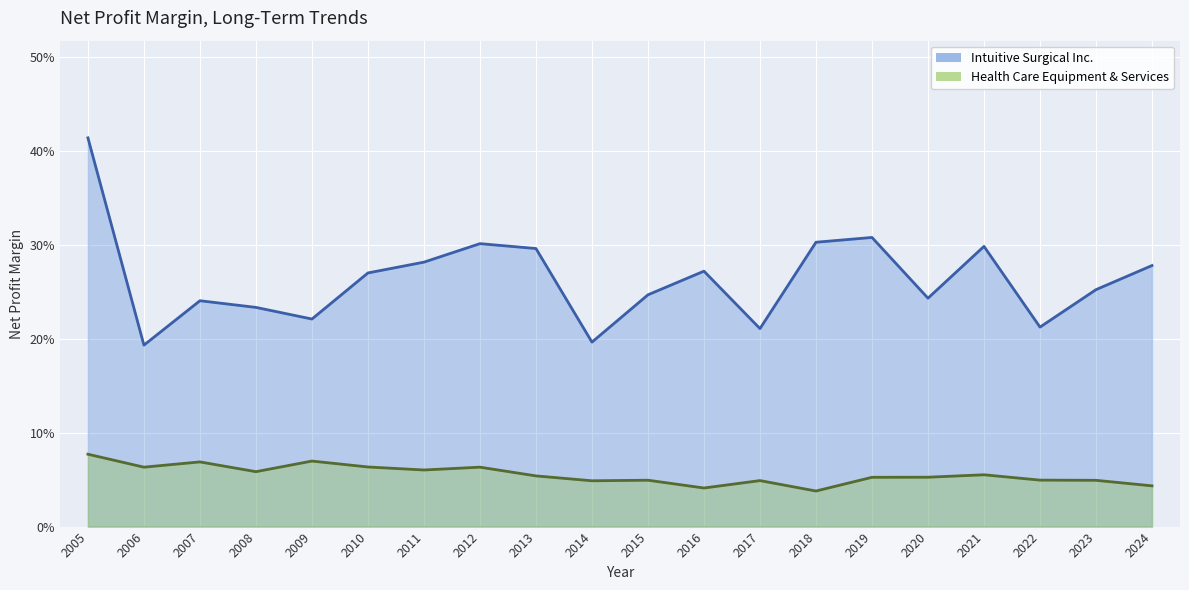

What is the difference between the maximum and minimum values in the Intuitive Surgical Inc. series?

0.2